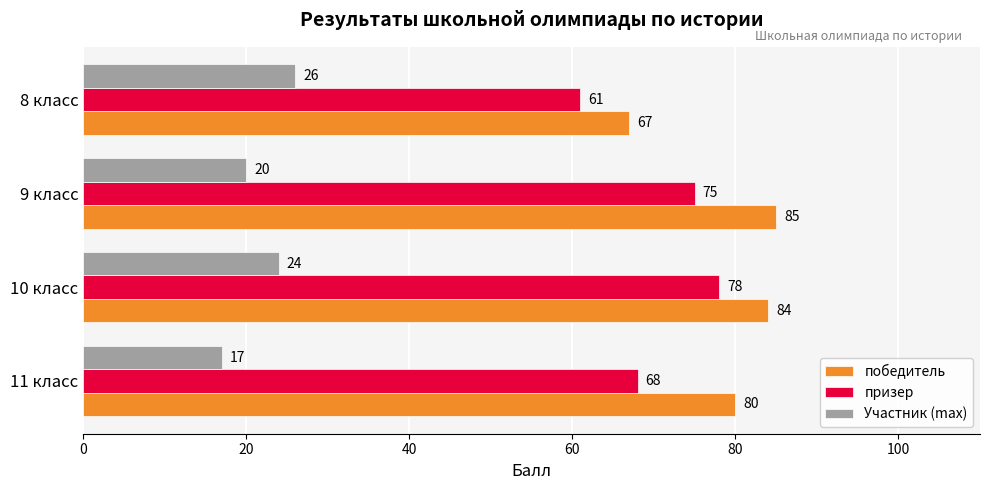

True or false: Участник (max) has a value of 26 at 8 класс.

True